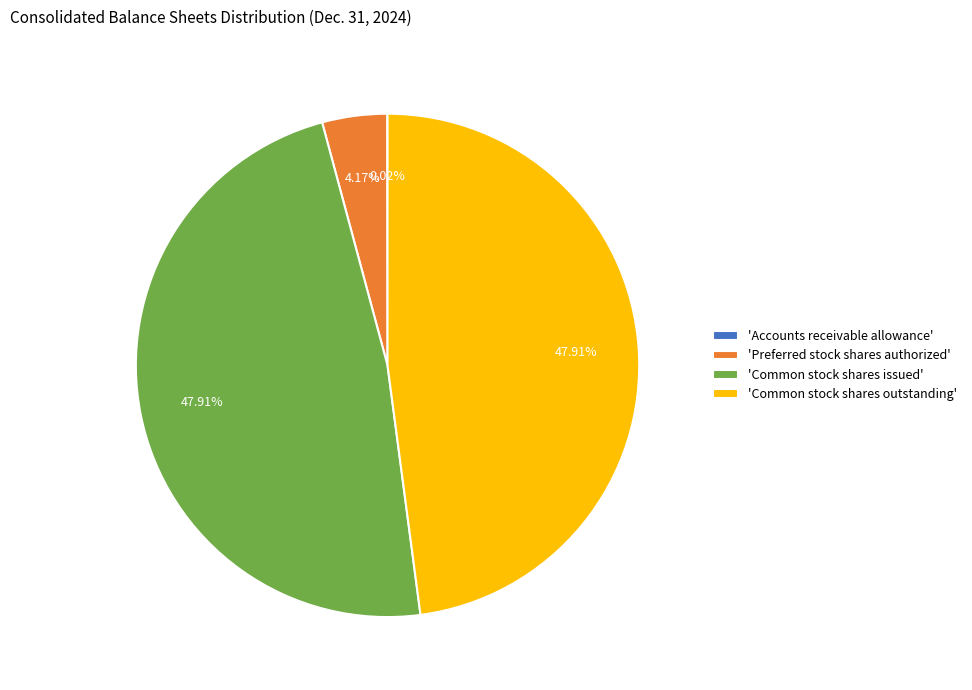

What is the ratio of the value at 'Common stock shares outstanding' to the value at 'Common stock shares issued'?

1.0